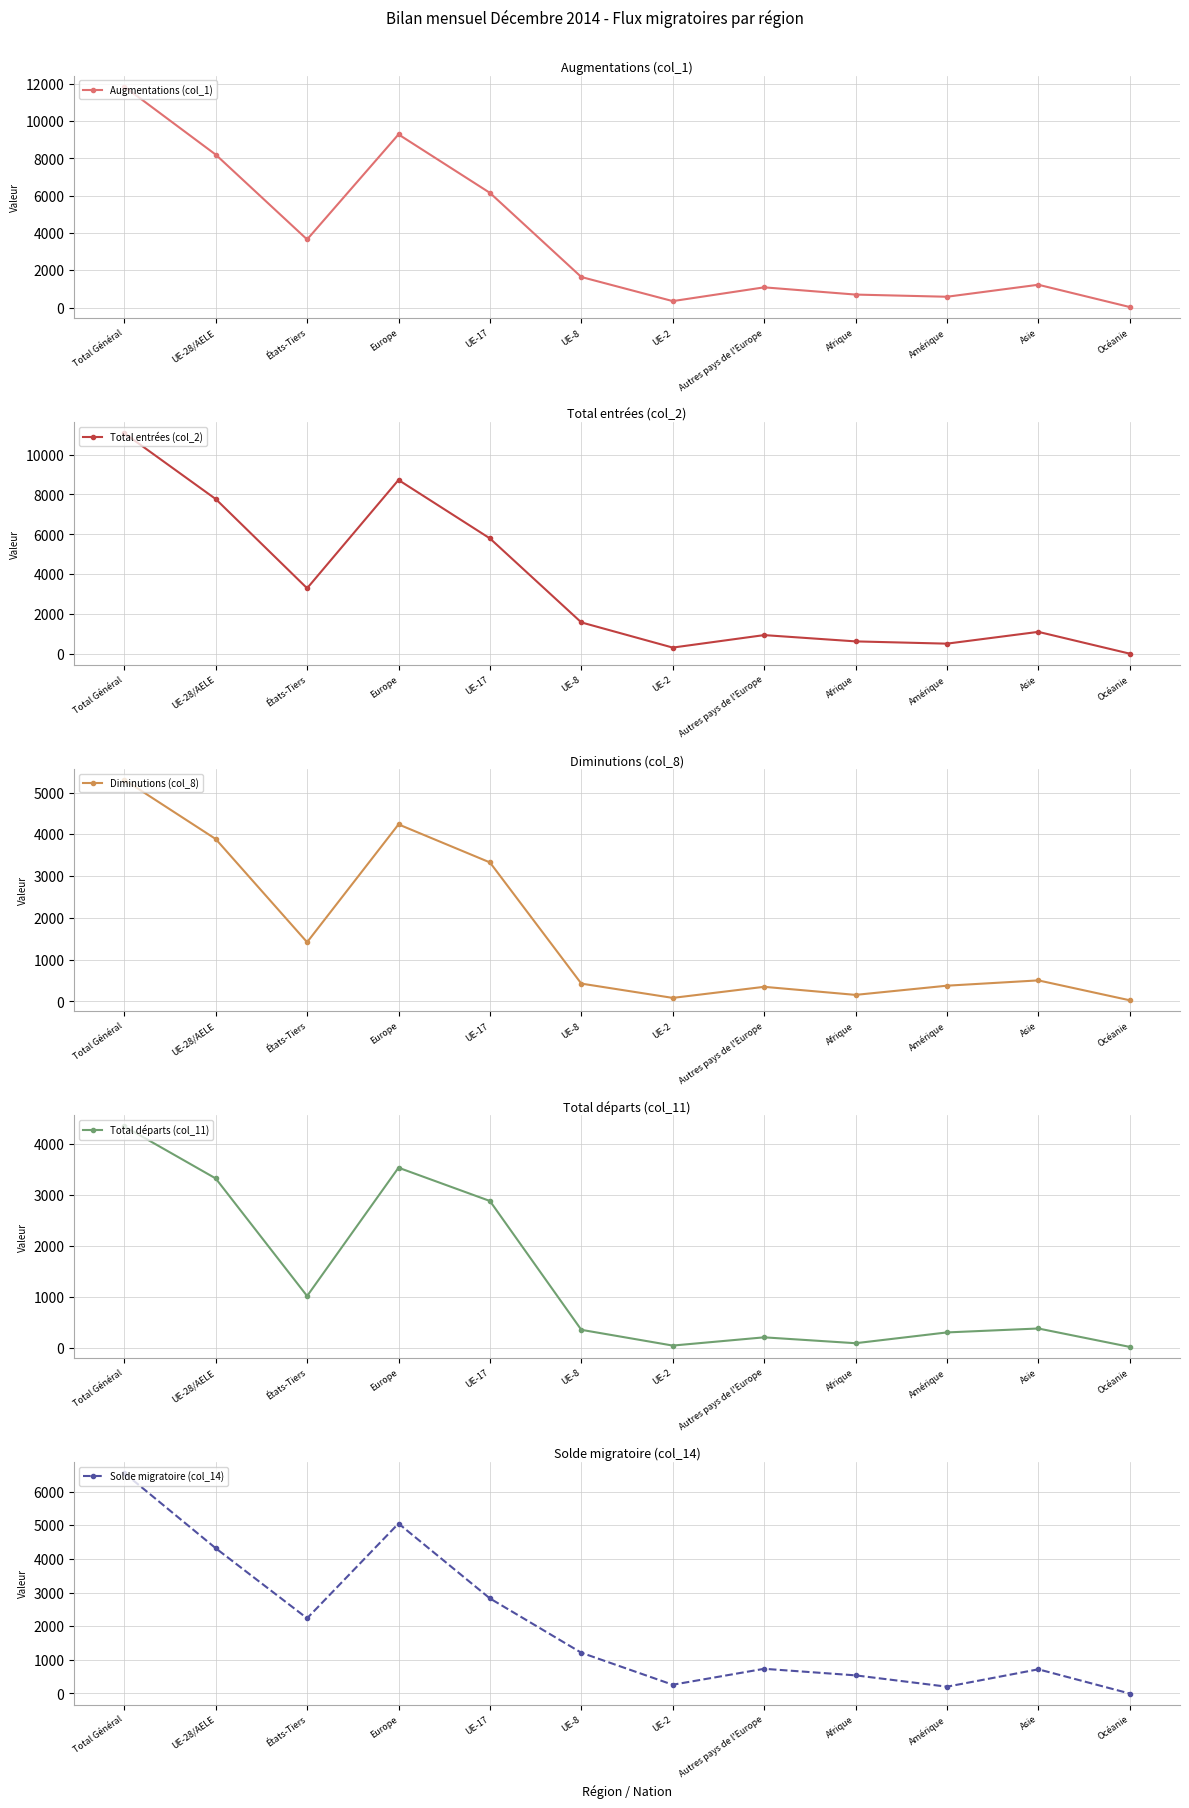

Is this an area chart (filled region under the line)?

No